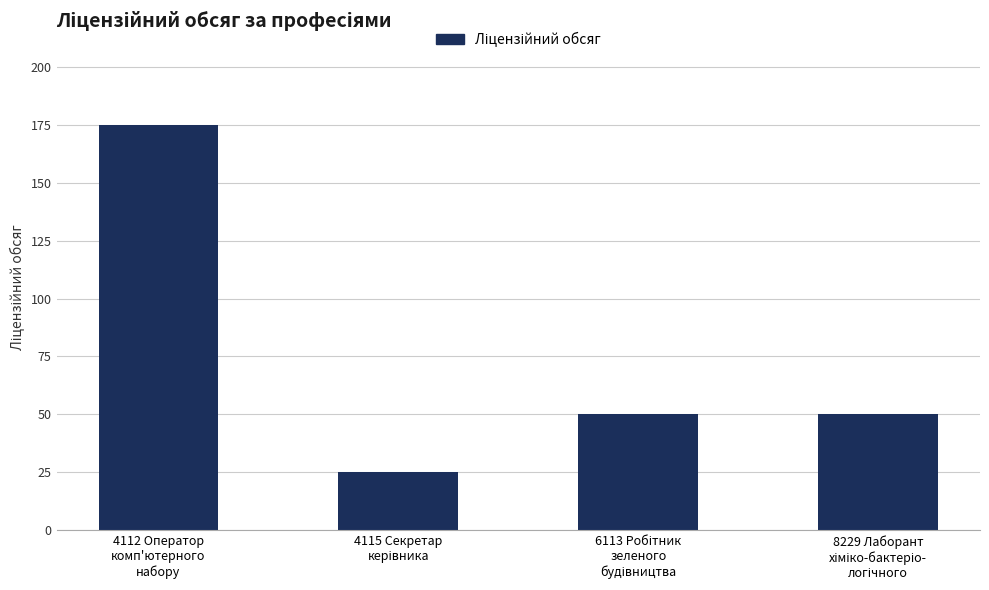

Count the values in the range 50 to 175.

3